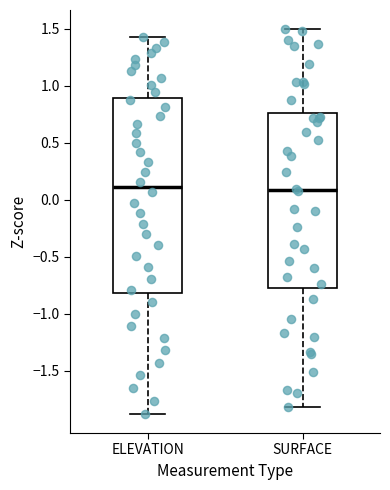

Where does the median line of the box for SURFACE sit on the y-axis? The values are not printed on the chart, so give them approximately, as read against the axis.

0.10